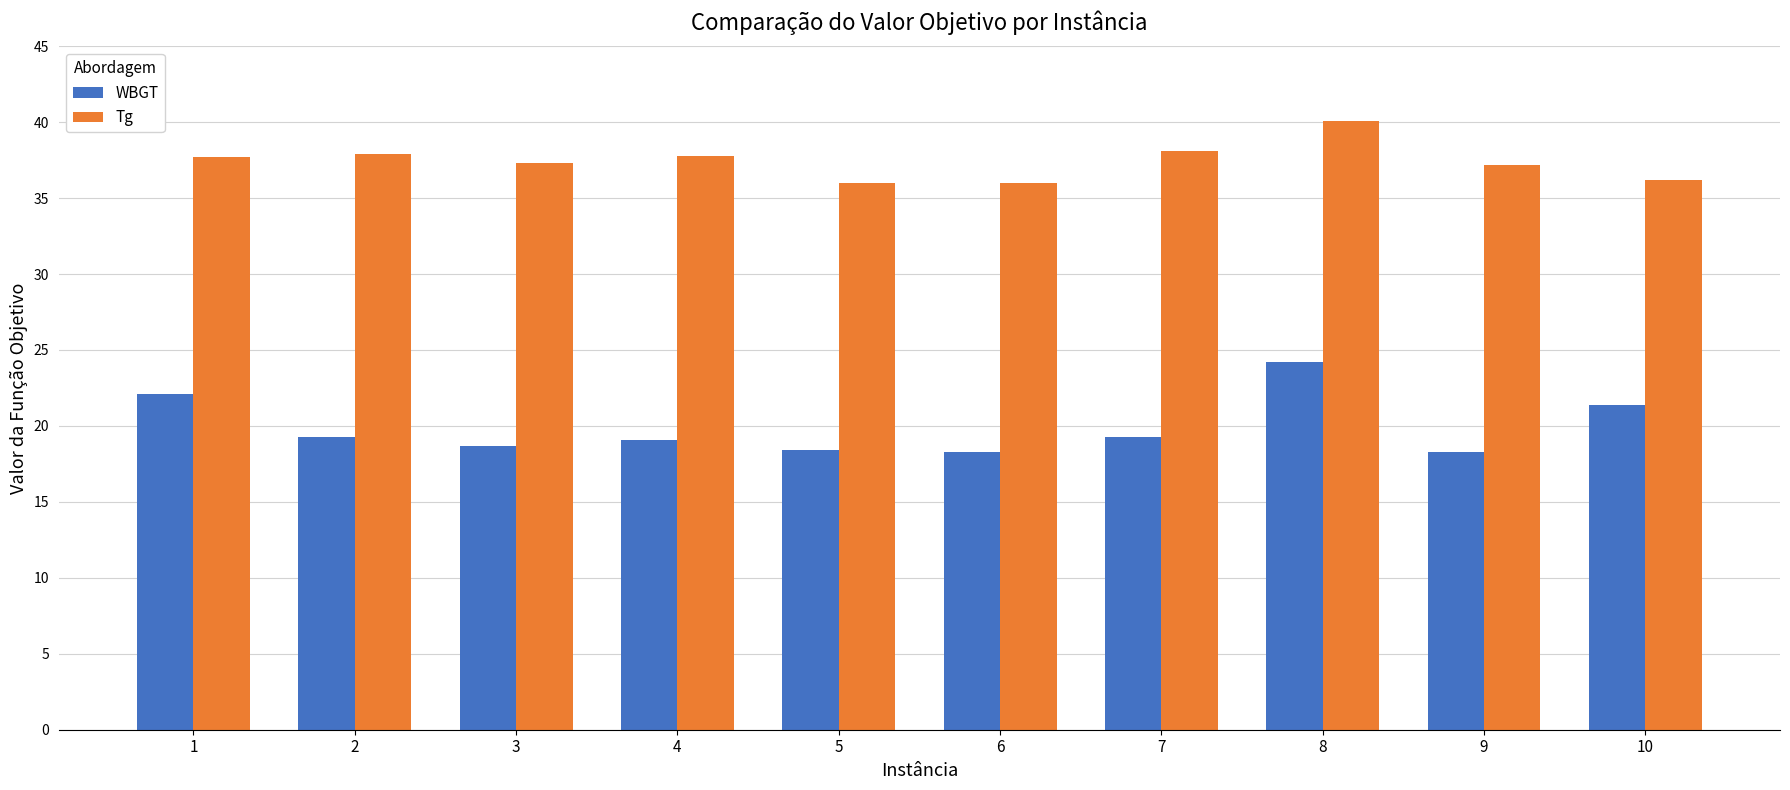

What is the difference between the Tg values at 9 and 5?

1.2